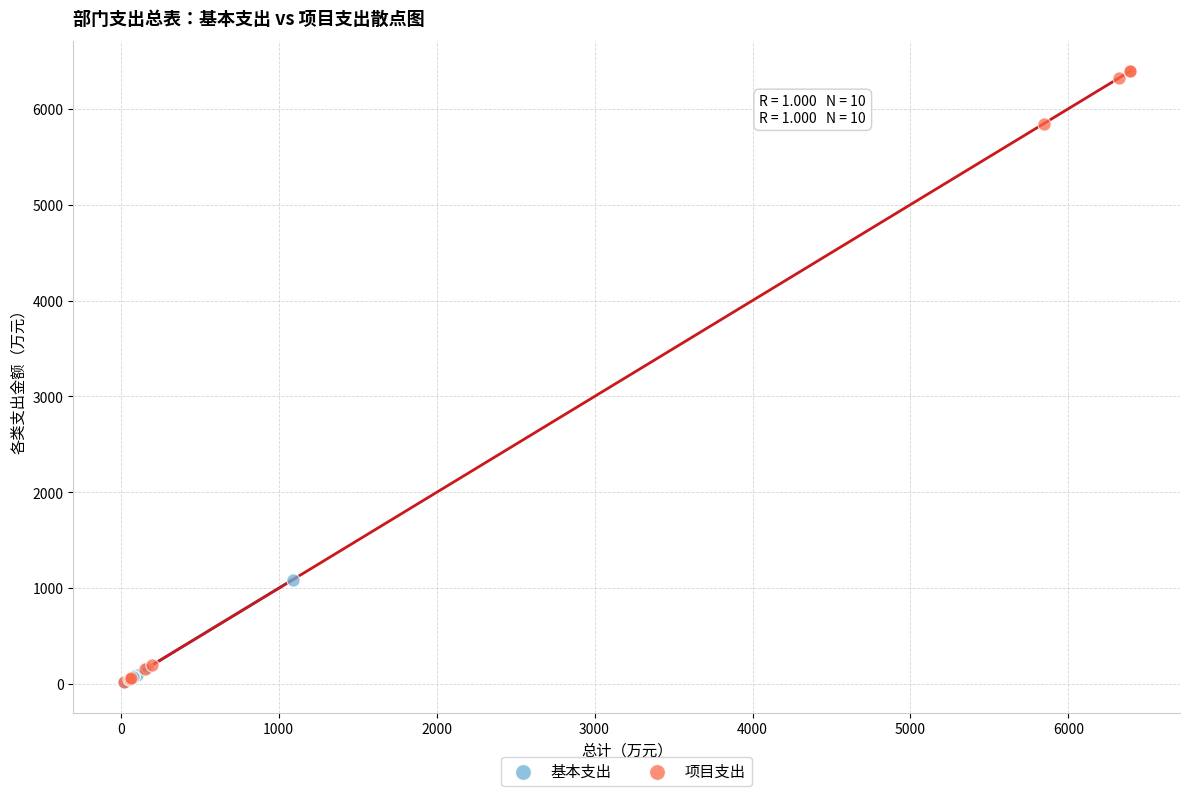

Which series reaches the maximum Y coordinate?

项目支出